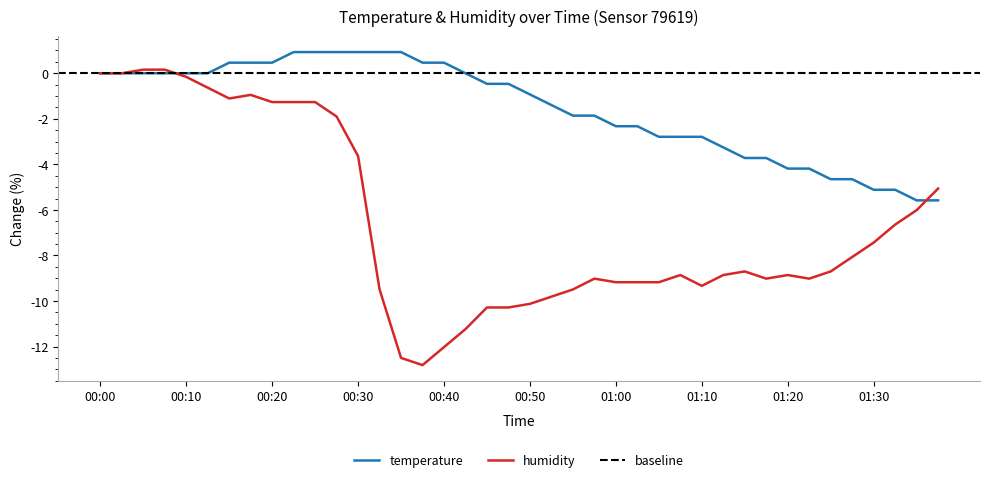

How many data points does each series have?

40